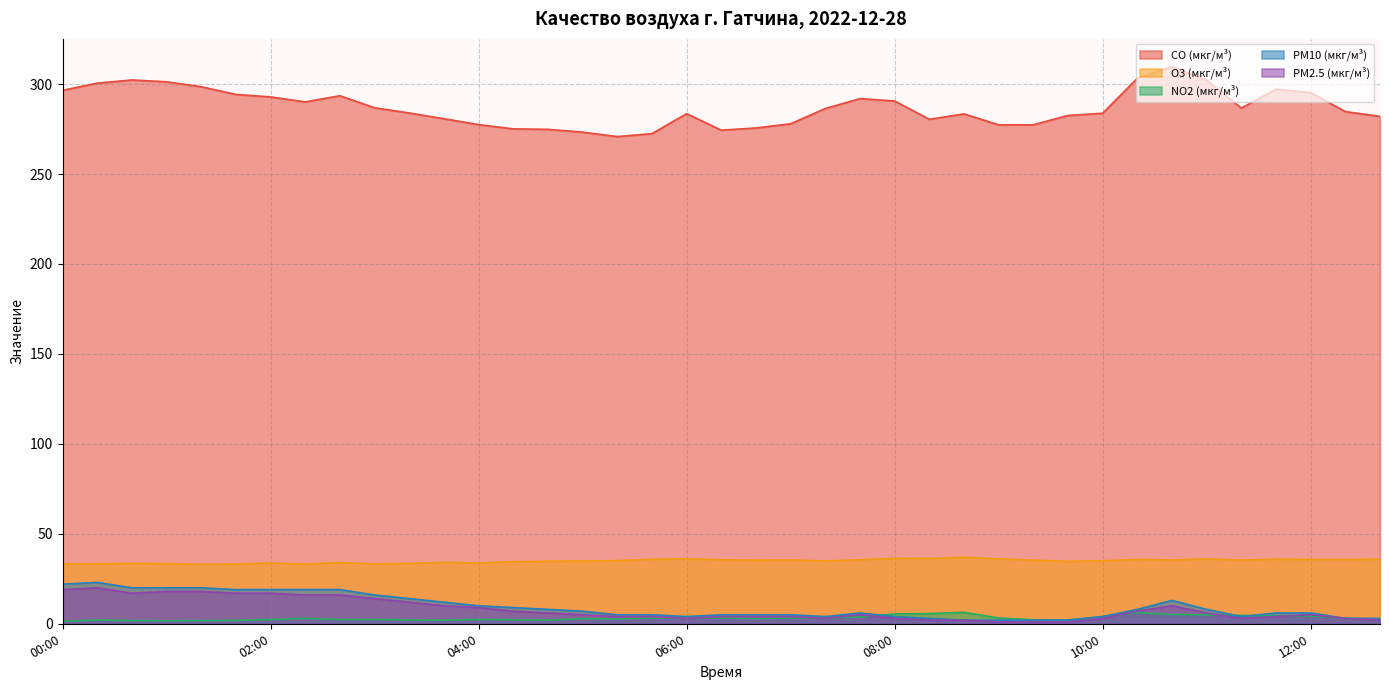

What is the difference between the O3 (мкг/м³) values at 01:20 and 05:40?

2.8